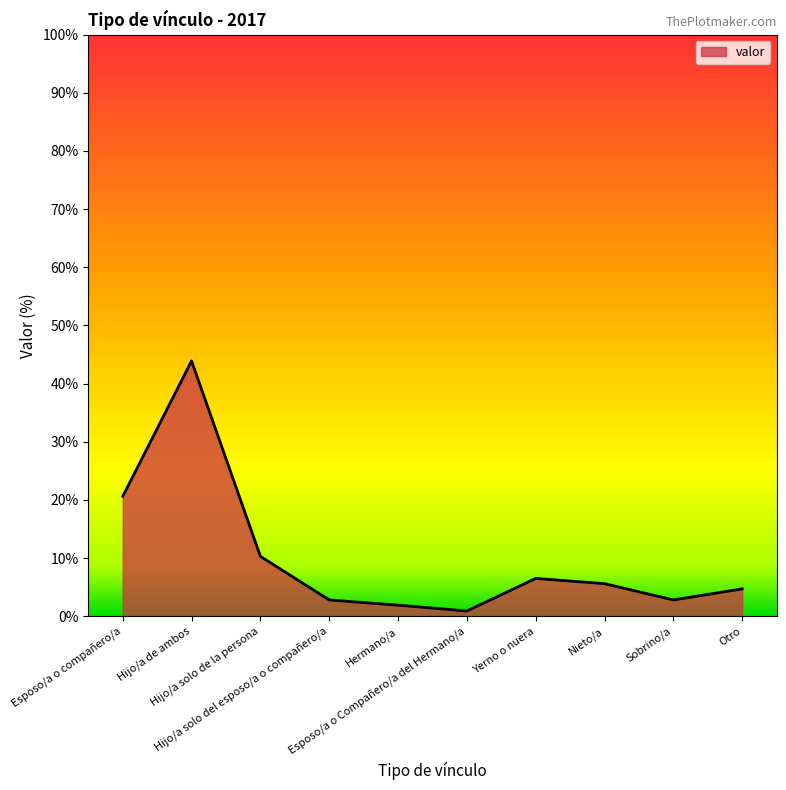

How many interior local peaks (higher than both neighbors) does the data have?

2